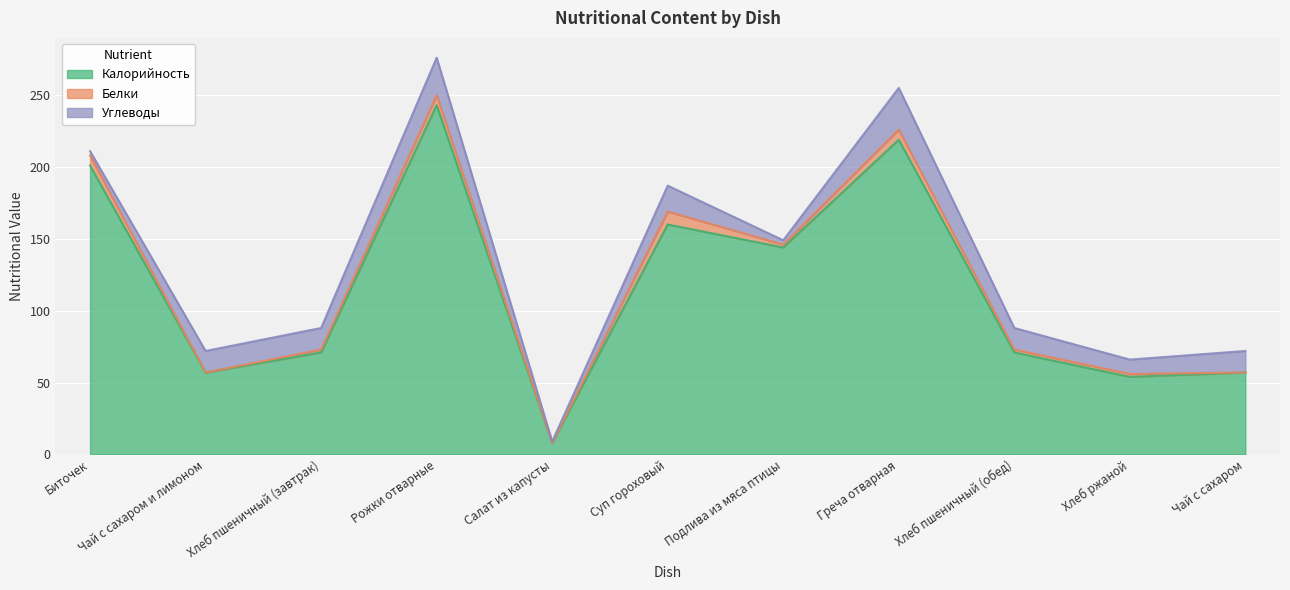

True or false: Углеводы and Белки cross at least once.

True